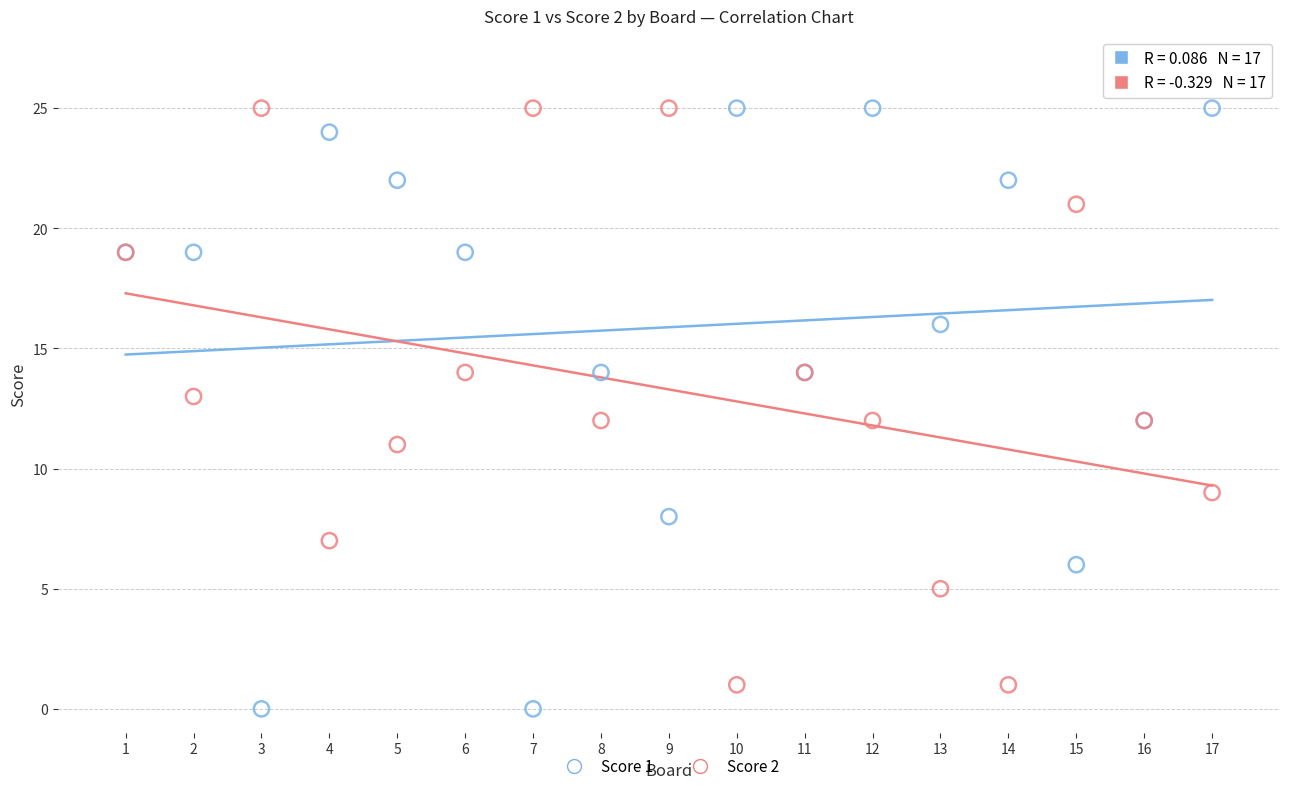

What is the X range (max minus min) for the scatter plot?

16